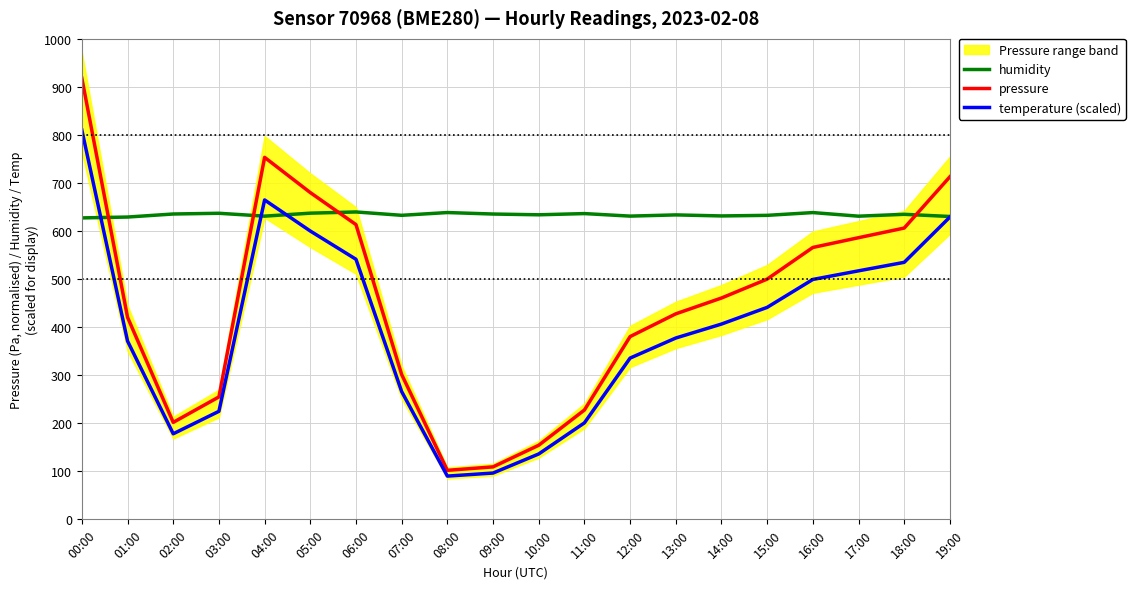

Which series has the largest total across all categories?

humidity